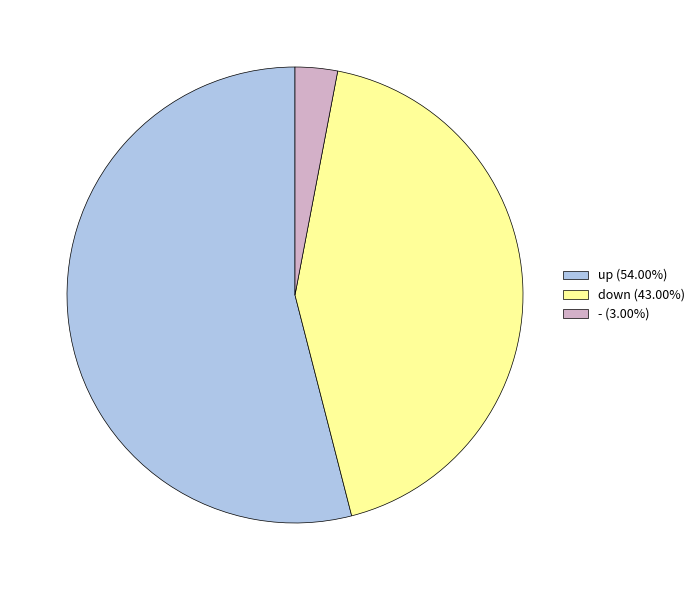

Between up and down, which is larger?

up